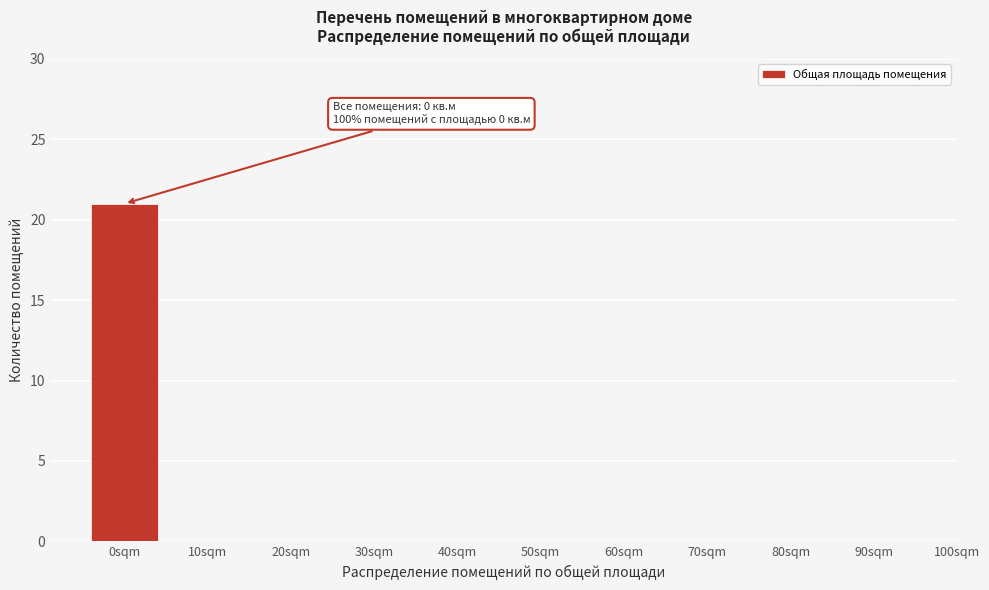

Reading left to right, extract all data points from this chart.

0sqm=21	10sqm=0	20sqm=0	30sqm=0	40sqm=0	50sqm=0	60sqm=0	70sqm=0	80sqm=0	90sqm=0